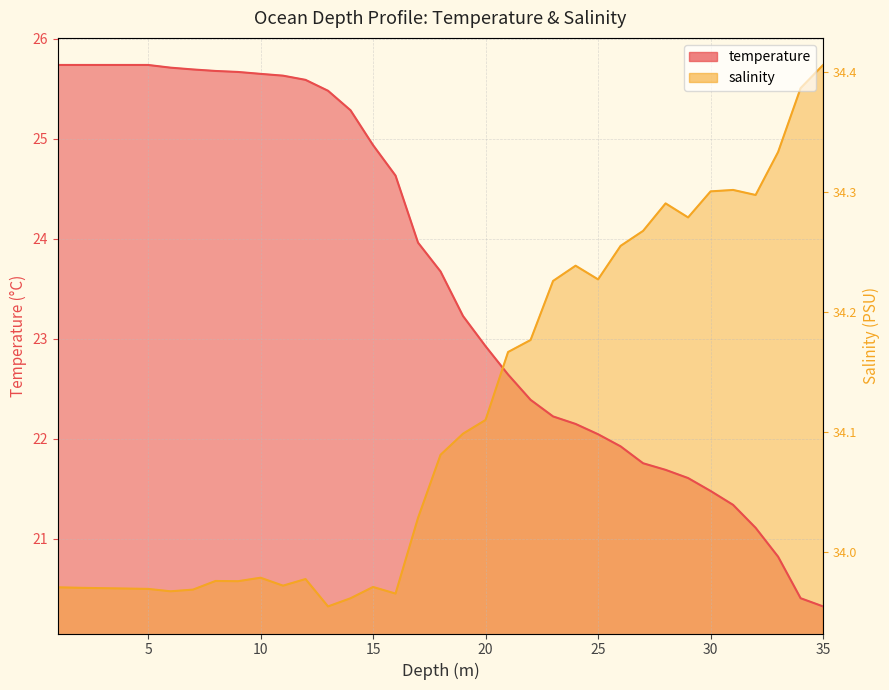

How many distinct data groups are displayed?

2